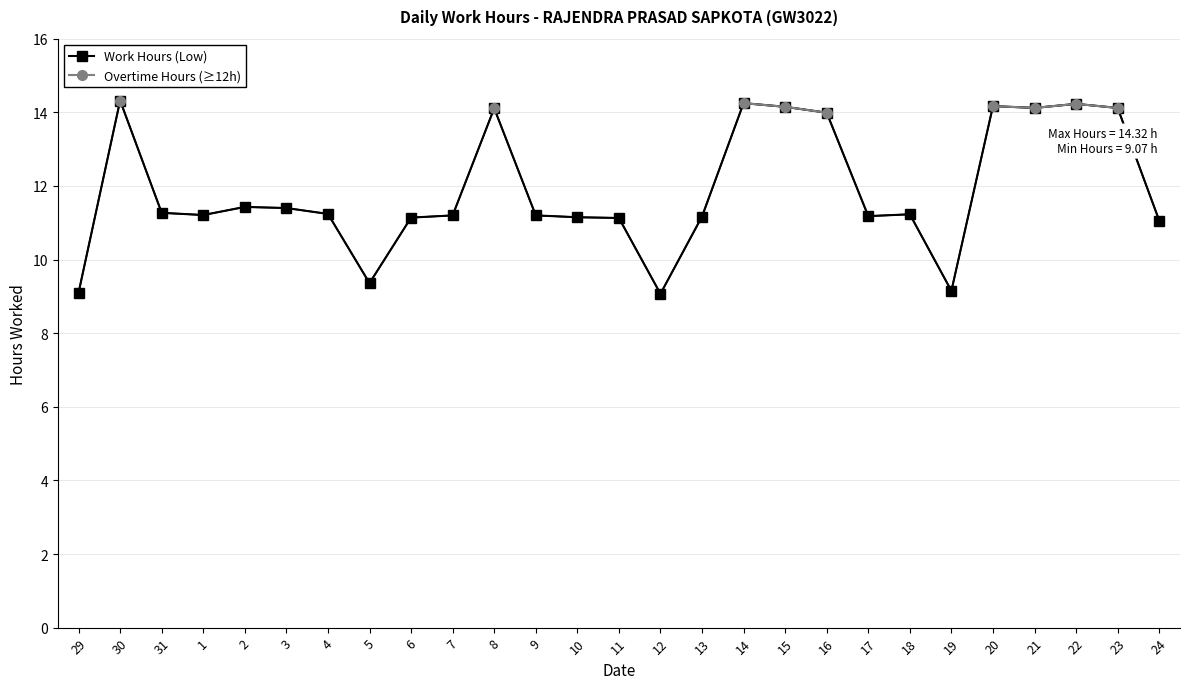

What is the label of the 22nd point from the left?

19